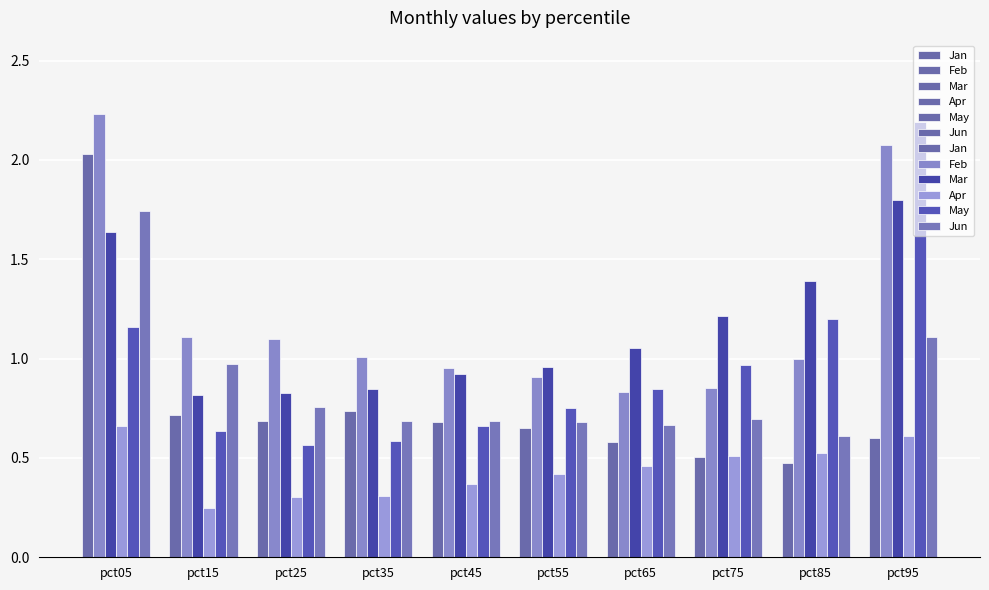

Where does the Mar series first go above 1?

pct05